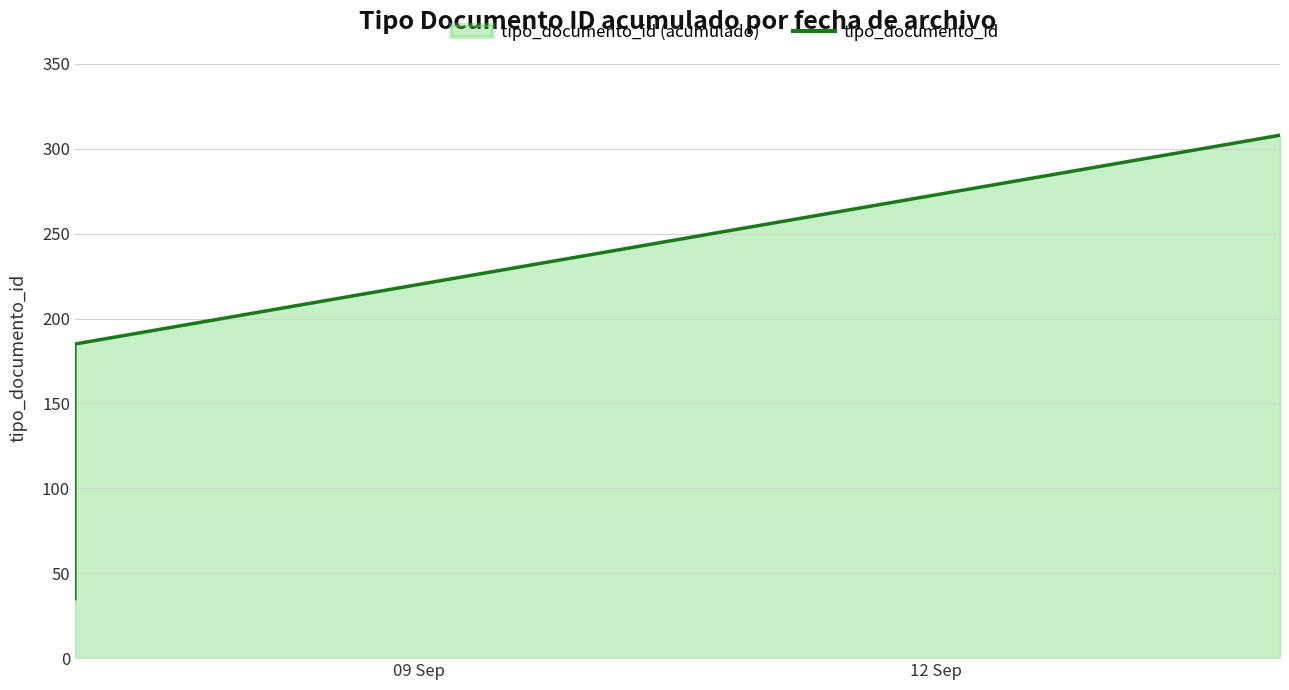

True or false: the data shows 111 at 12 Sep.

False